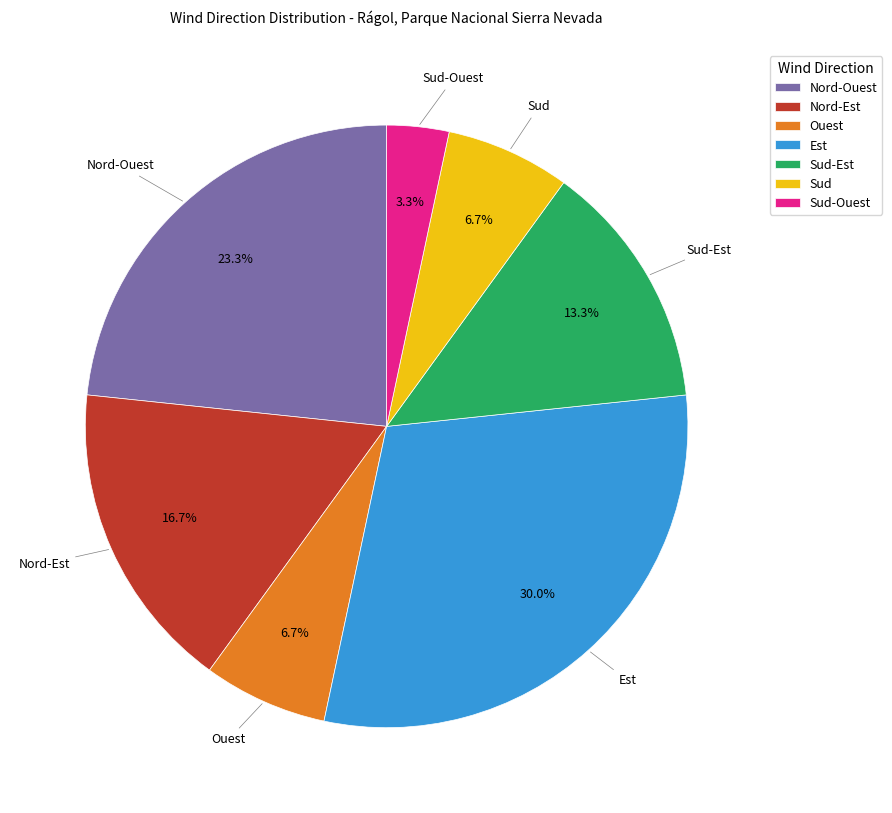

Combined, do Sud-Ouest and Est account for over 50%?

No